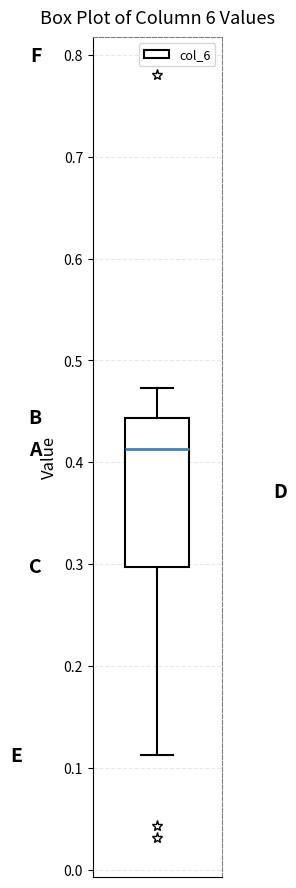

Where is the lower edge of the box on the y-axis? The values are not printed on the chart, so give them approximately, as read against the axis.

0.30